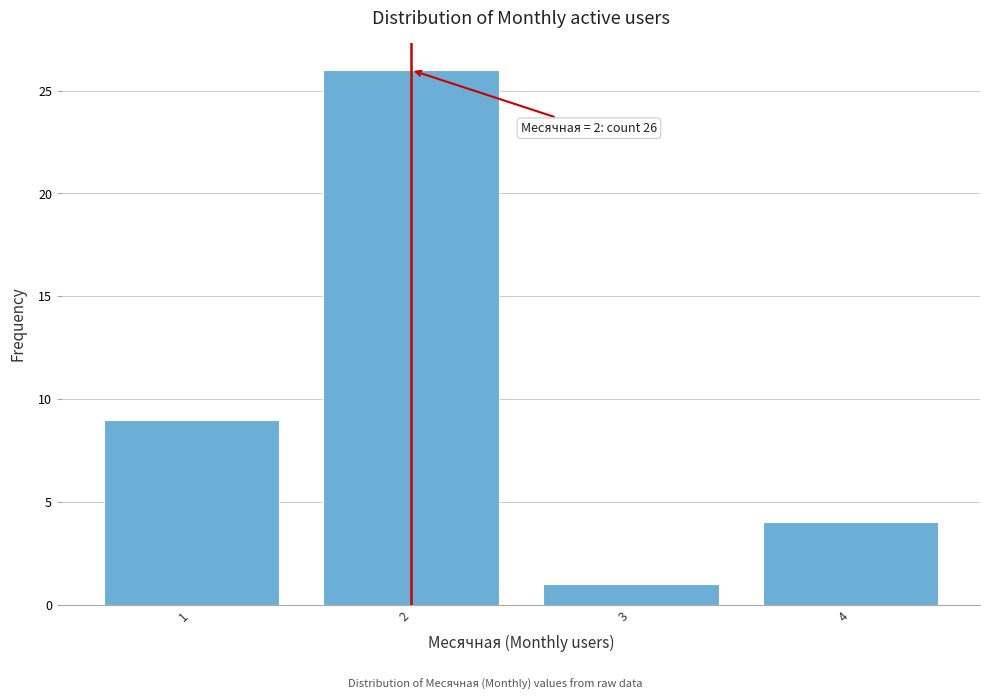

Reading left to right, list all the values displayed in this chart.

9	26	1	4